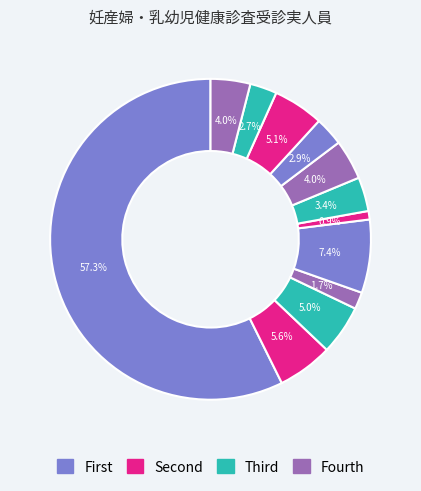

How many slices are in this pie chart?

12